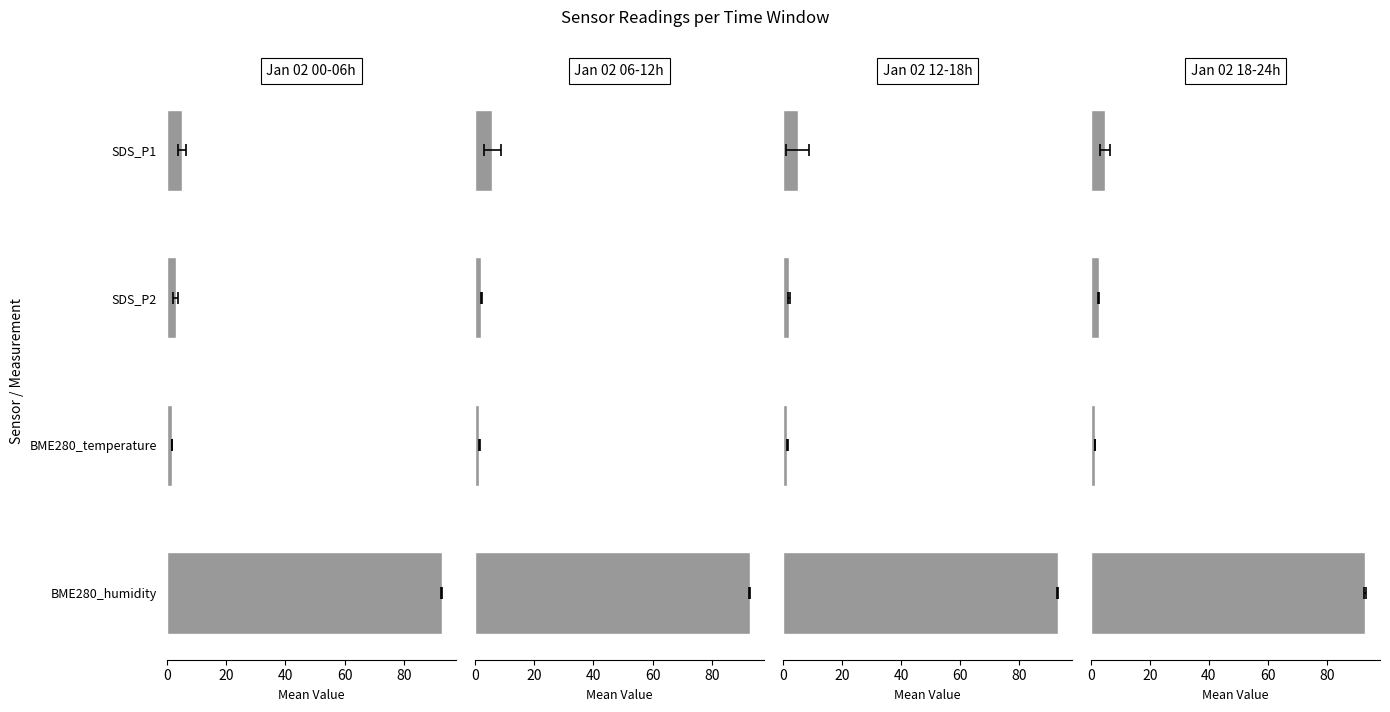

True or false: the data shows 1.0 at BME280_temperature.

False